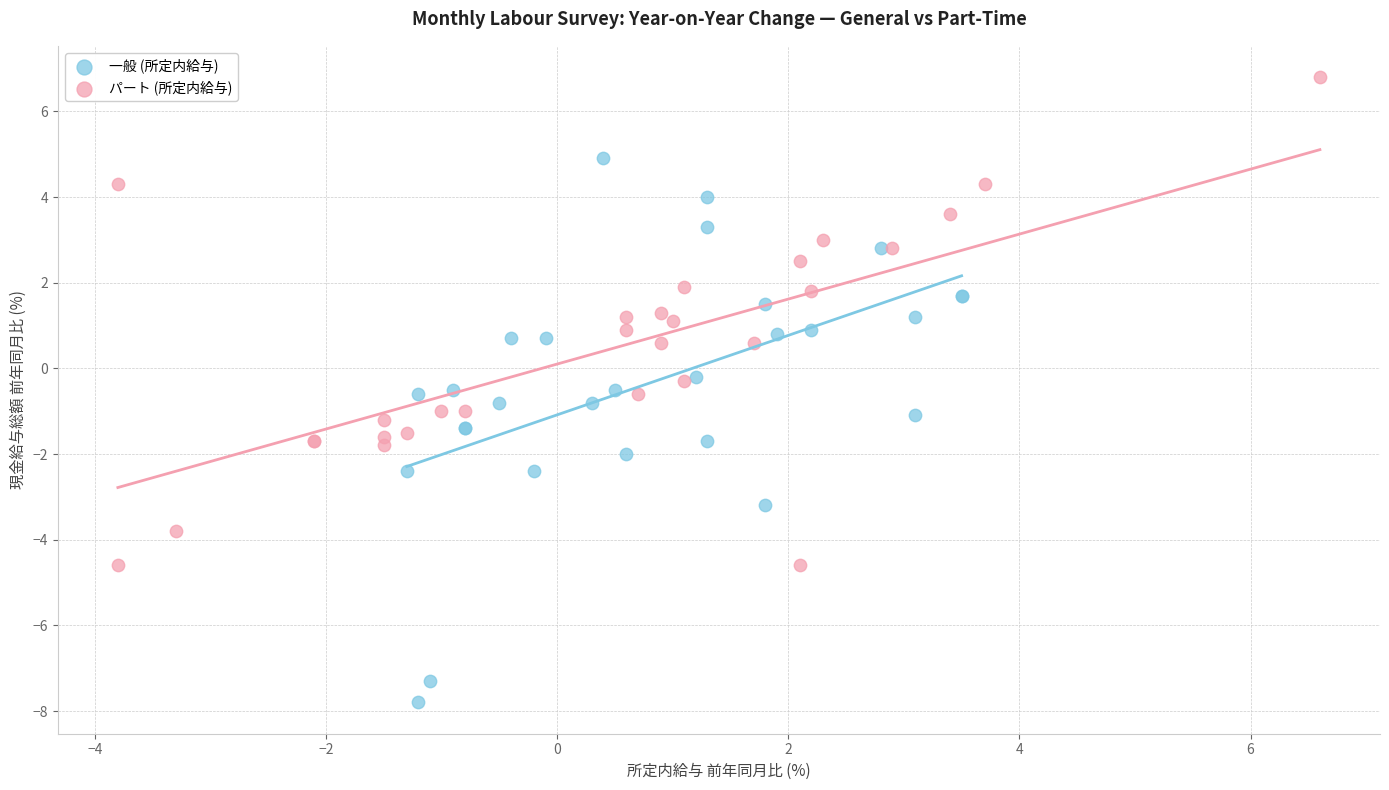

Which series contains the lowest Y value?

一般 (所定内給与)